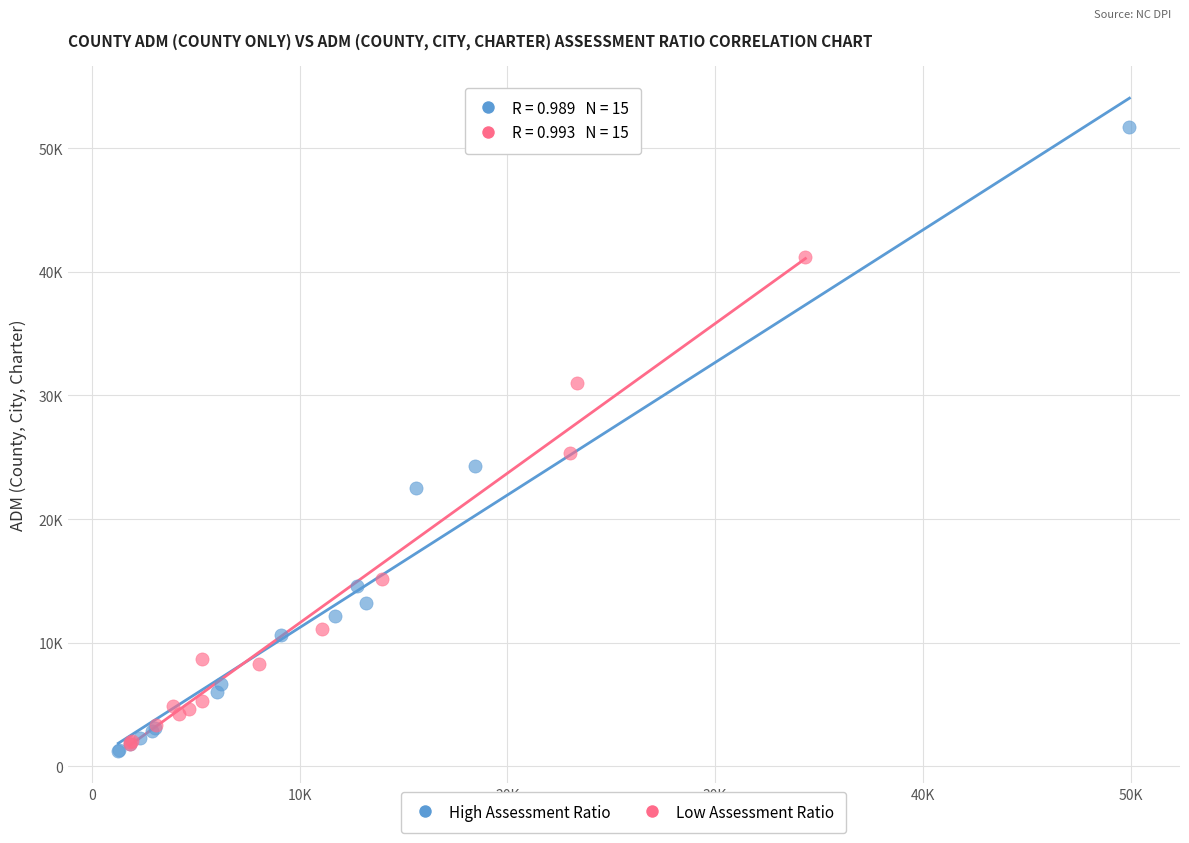

What are all the series names shown in the legend?

High Assessment Ratio, Low Assessment Ratio